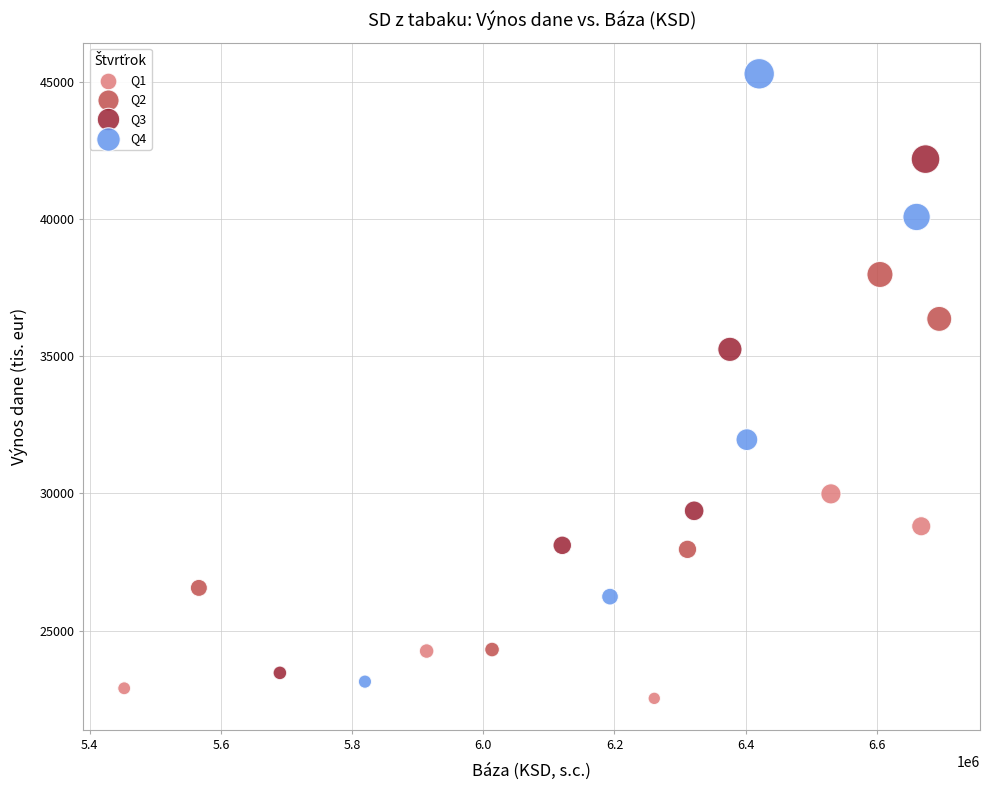

Which series has the largest Y range (max minus min)?

Q4